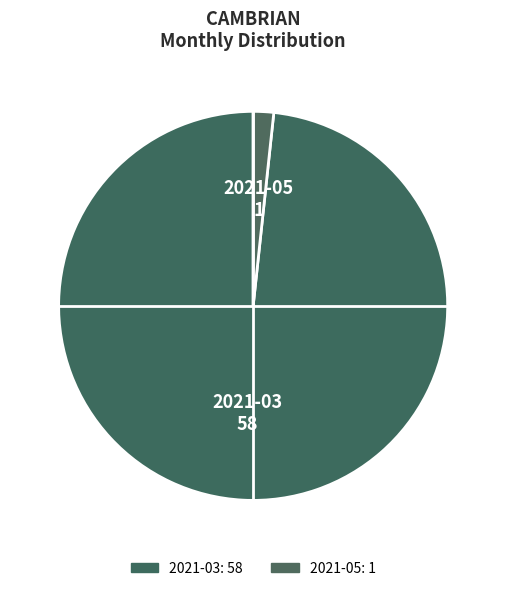

How many slices are in this pie chart?

2